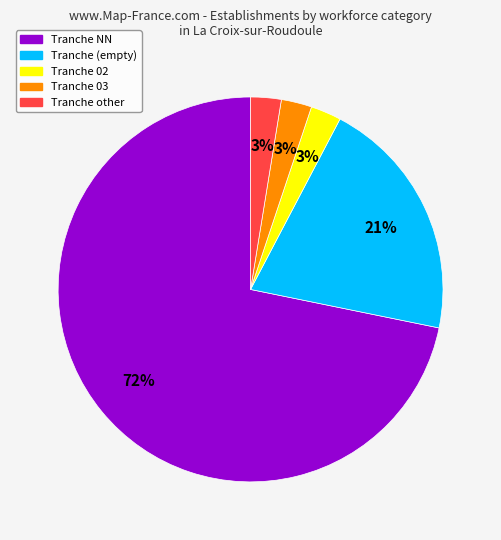

Is there any slice that represents more than half of the pie?

Yes